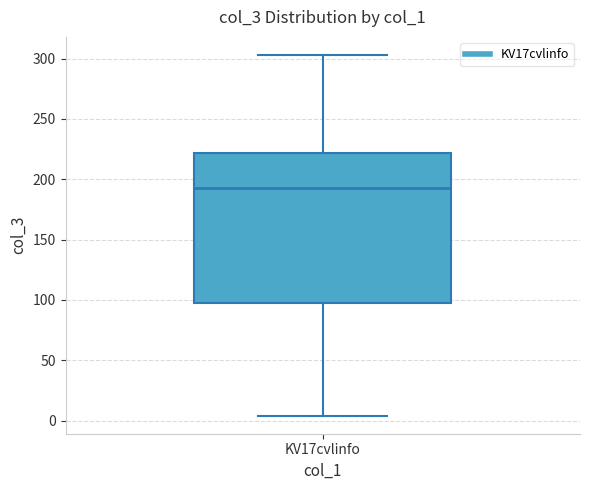

Transcribe this box plot: give where the median line is, the range the box spans, and where the two whiskers end, as read against the y-axis. The values are not printed on the chart, so give them approximately, as read against the axis.

median 195, box 95 to 220, whiskers 5 to 305